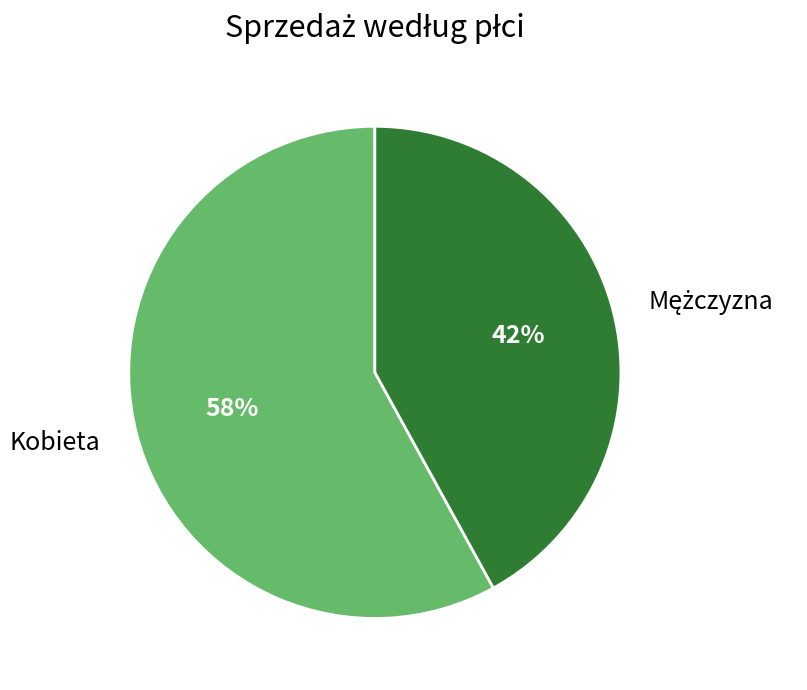

To the nearest percent, what is the average slice percentage?

50%